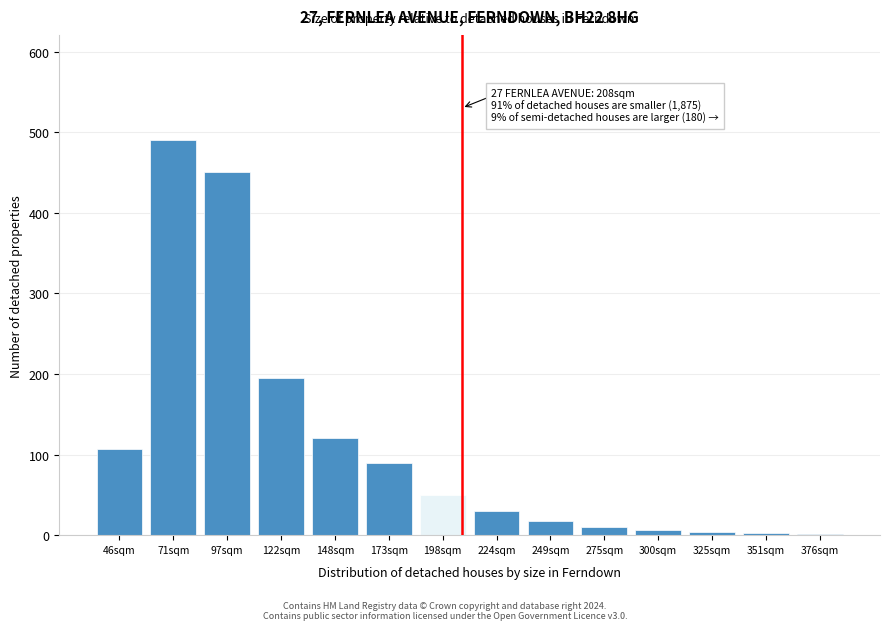

What is the sum of all values?

1575